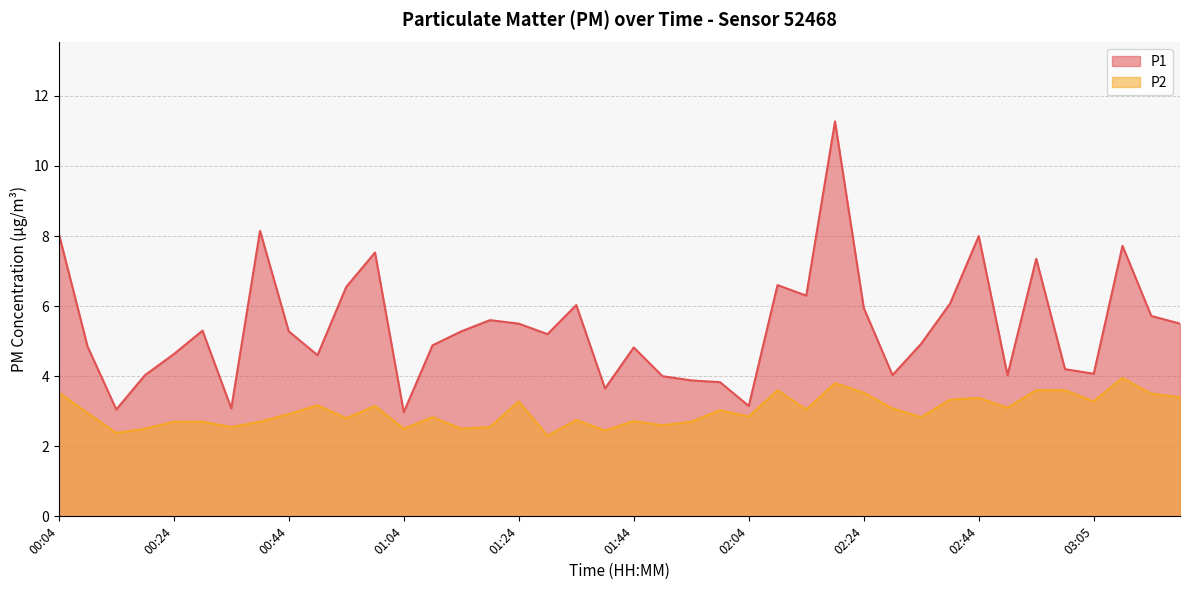

Is the value of P1 at 01:19 greater than the value of P2 at 00:59?

Yes